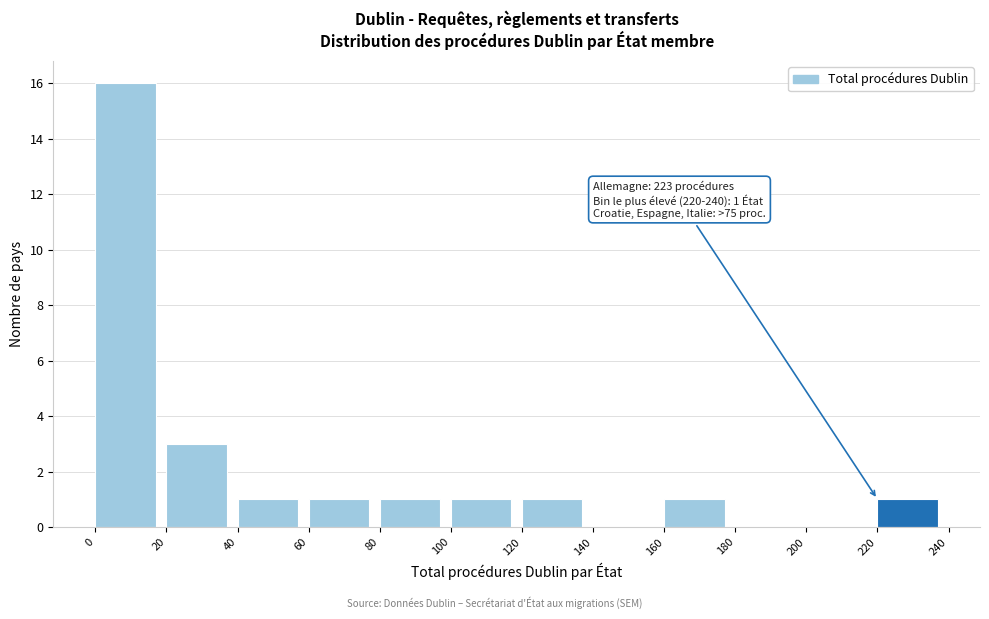

Over which range of the x-axis is the bar tallest?

0 to 20